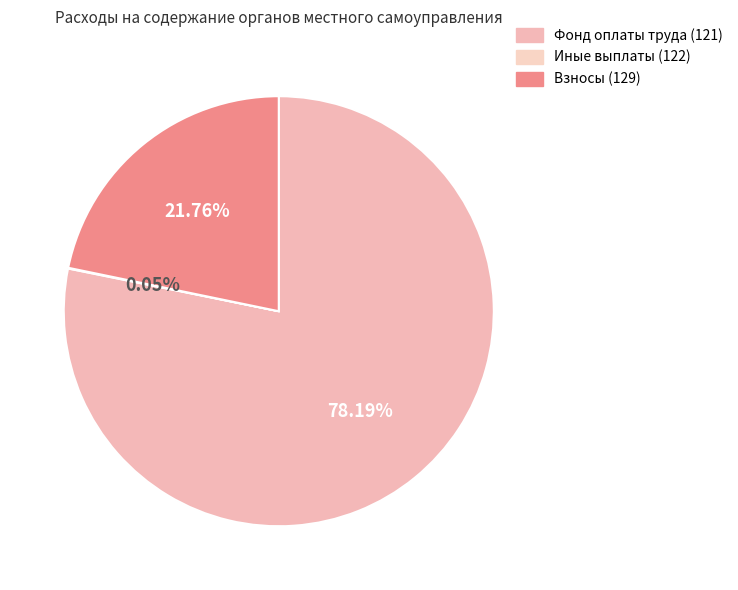

Which slice is the largest?

121